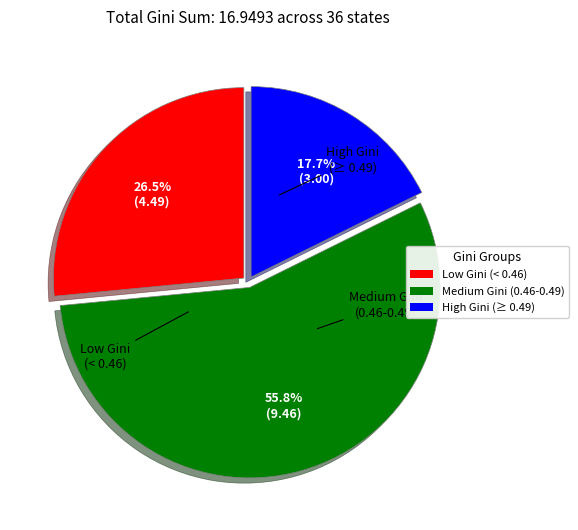

Is there any slice that represents more than half of the pie?

Yes